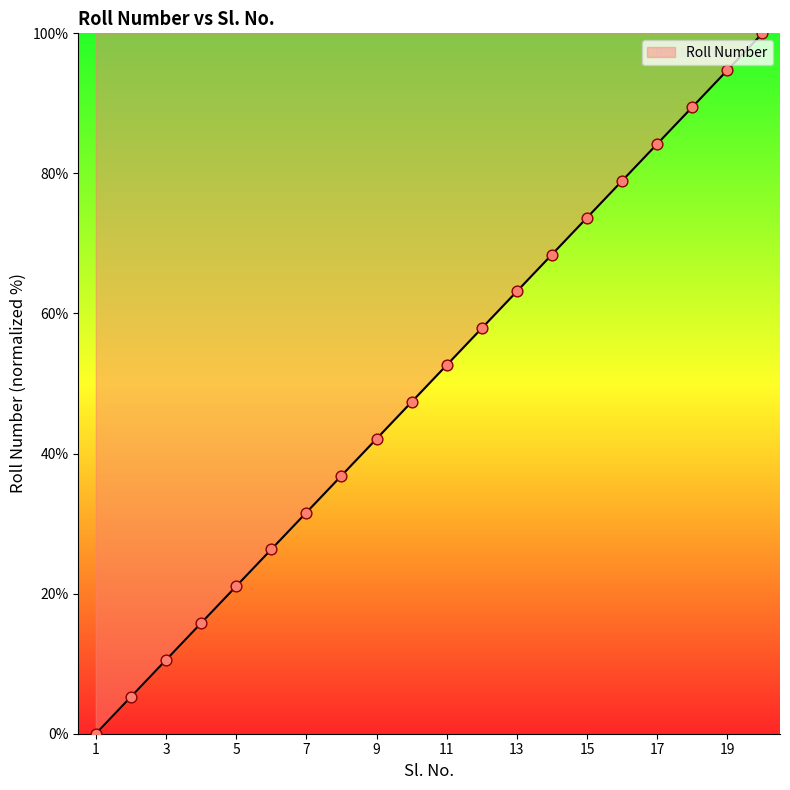

What is the greatest value displayed?

100.0